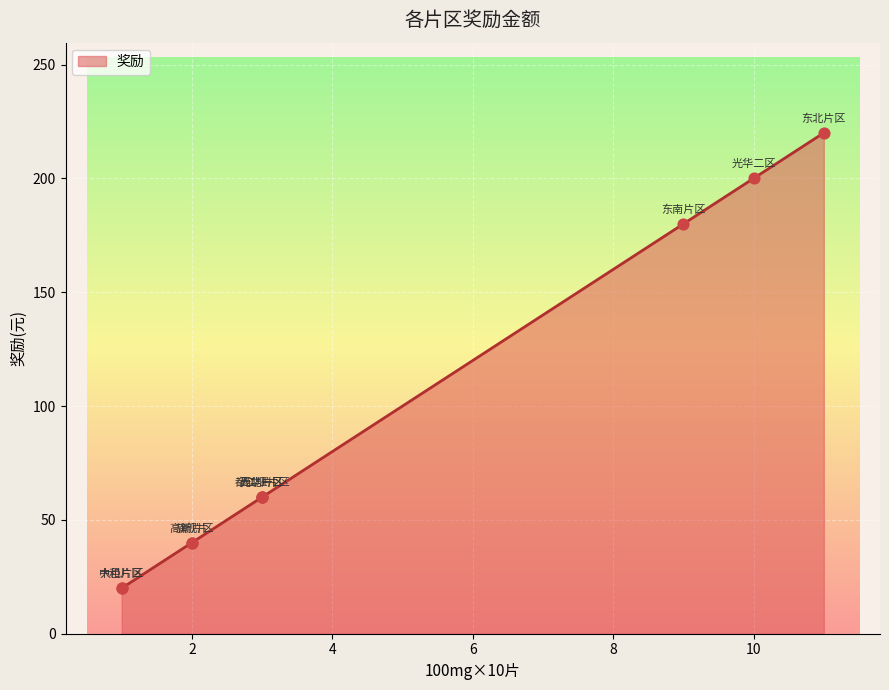

Approximately how many times larger is the value at 大邑片区 compared to 东南片区?

0.1